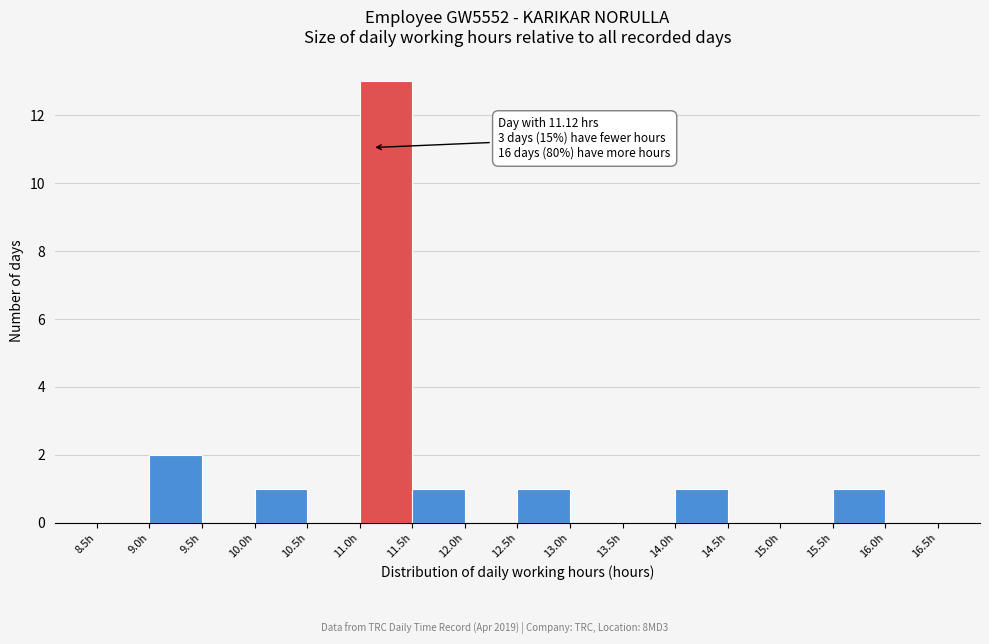

Which range on the x-axis has the tallest bar?

11.0 to 11.5